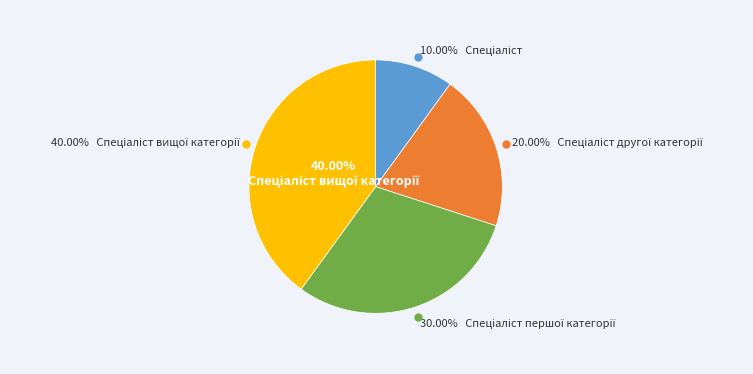

To the nearest percent, what portion does Спеціаліст другої категорії represent?

20%